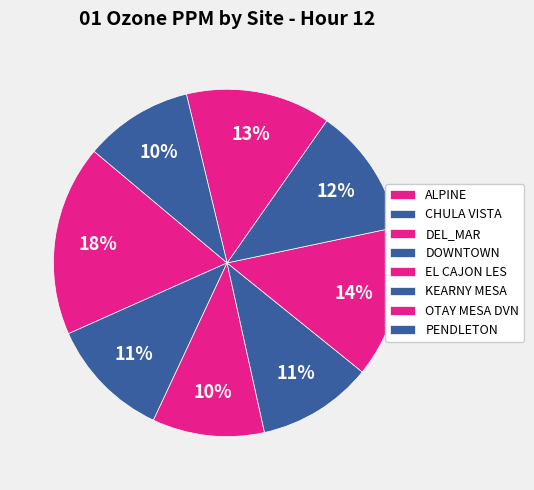

Does any single category account for the majority?

No